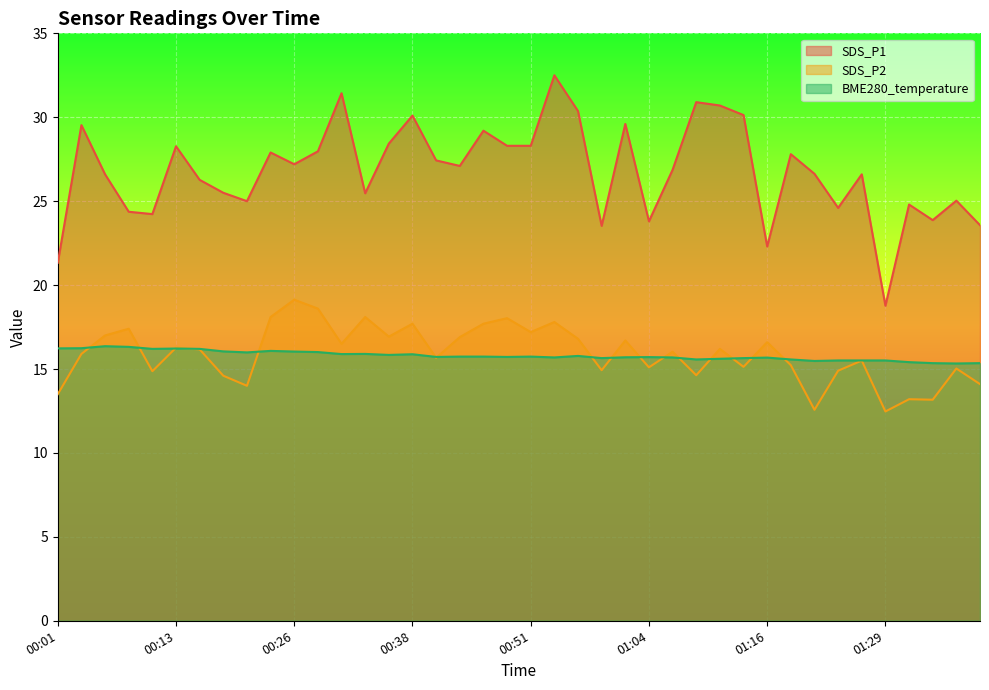

Read the SDS_P1 value at 00:06.

26.6